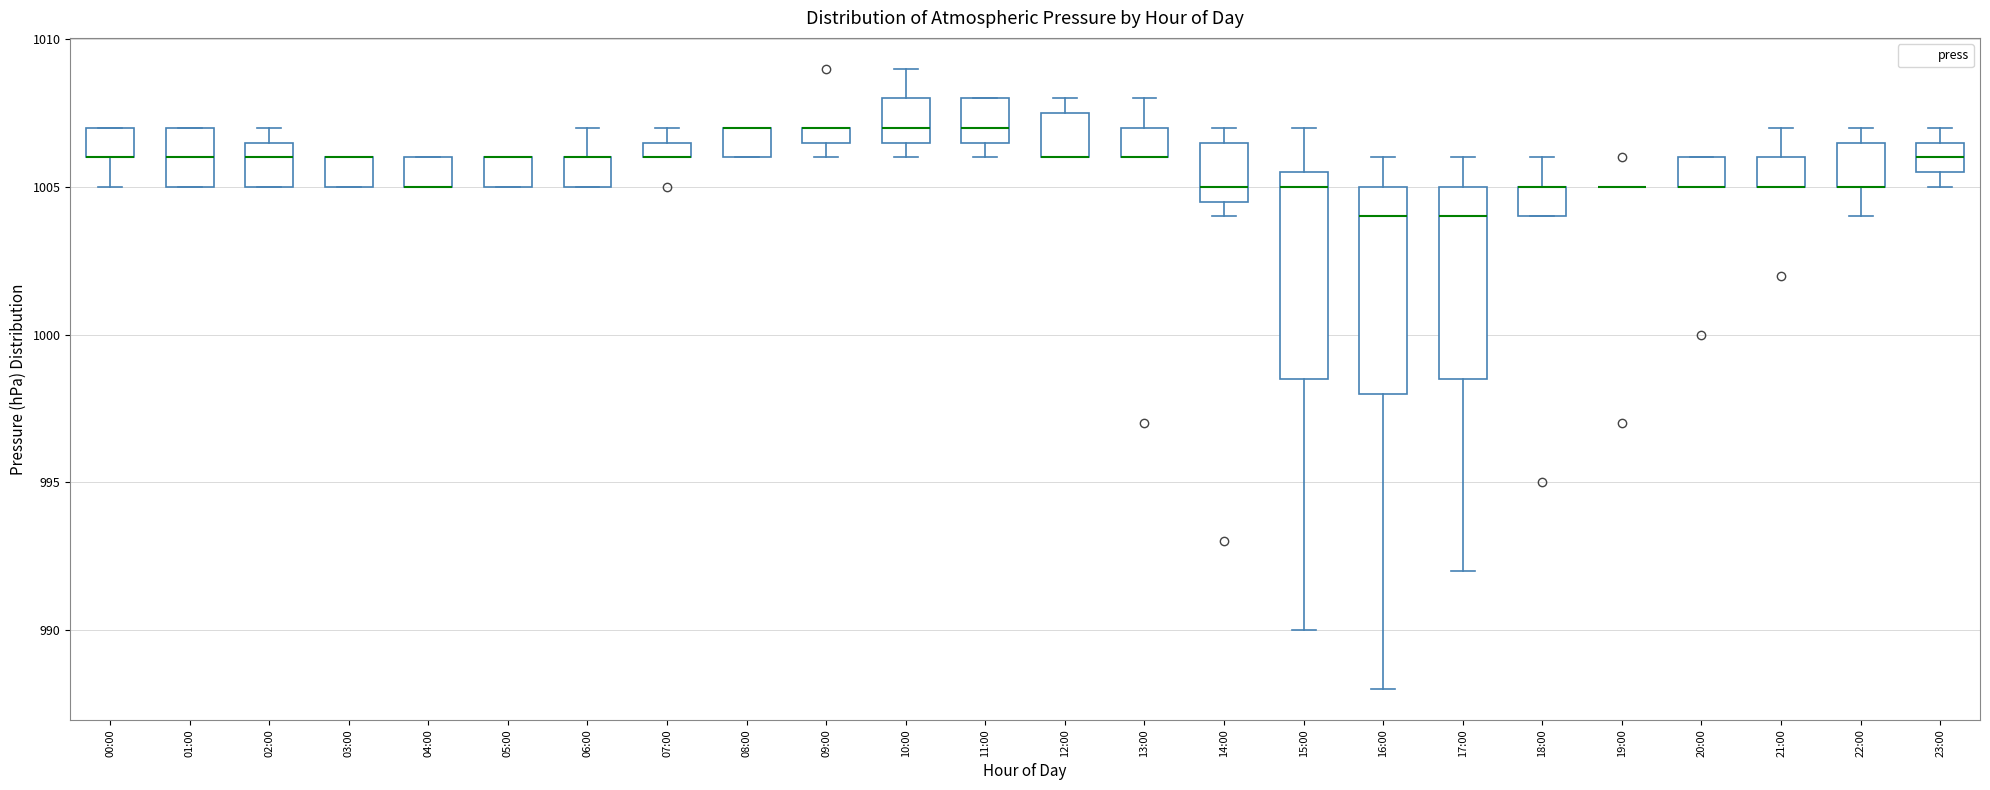

Where is the lower edge of the box for 08:00 on the y-axis? The values are not printed on the chart, so give them approximately, as read against the axis.

1006.0